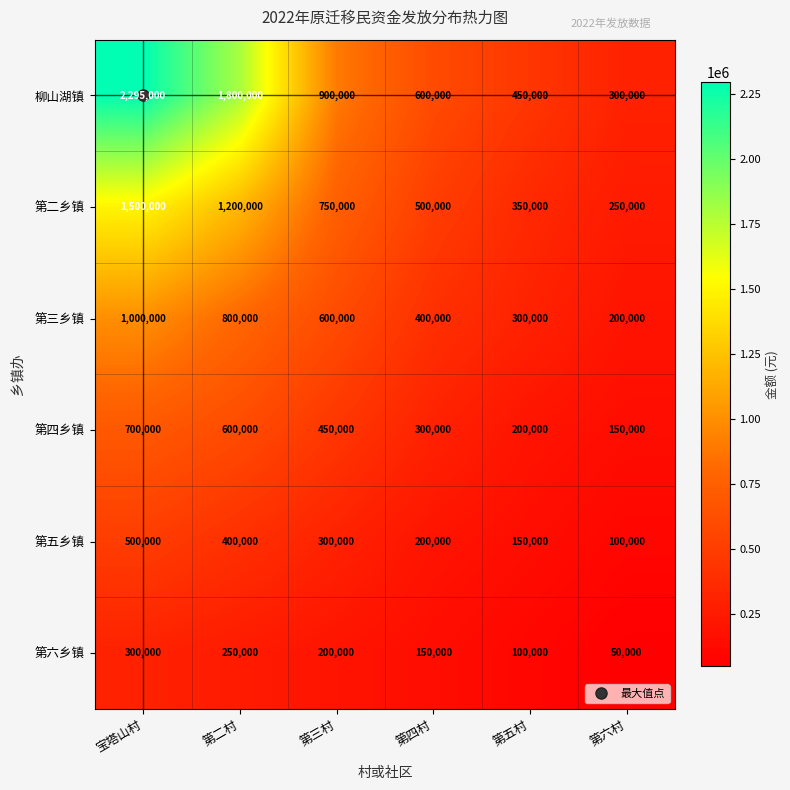

Which series changed the most between 宝塔山村 and 第三村?

柳山湖镇